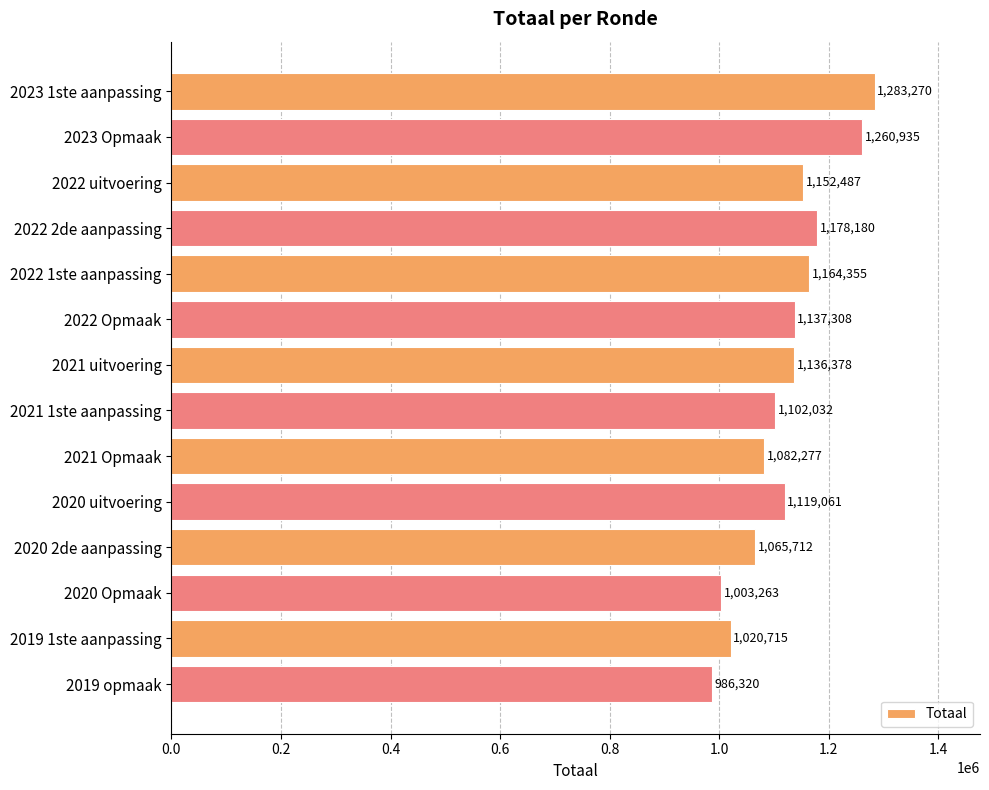

Count the number of data series in this chart.

1